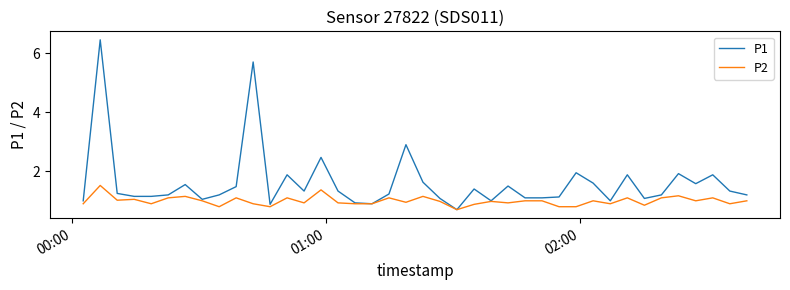

Count the number of data series in this chart.

2